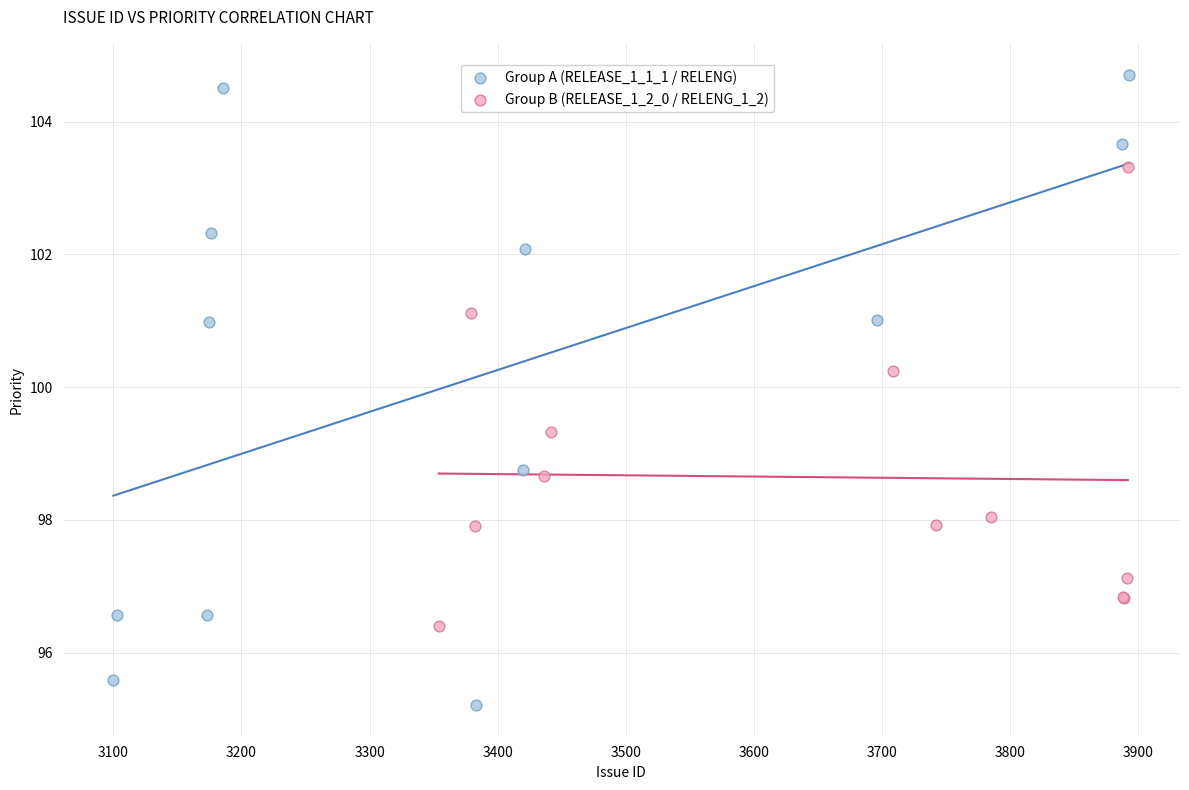

Which series has the largest Y range (max minus min)?

Group A (RELEASE_1_1_1 / RELENG)